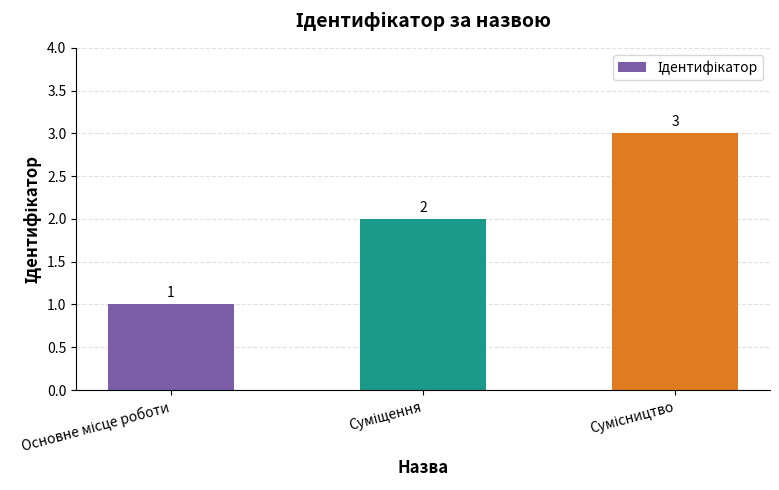

What is the value of the 1st bar from the left?

1